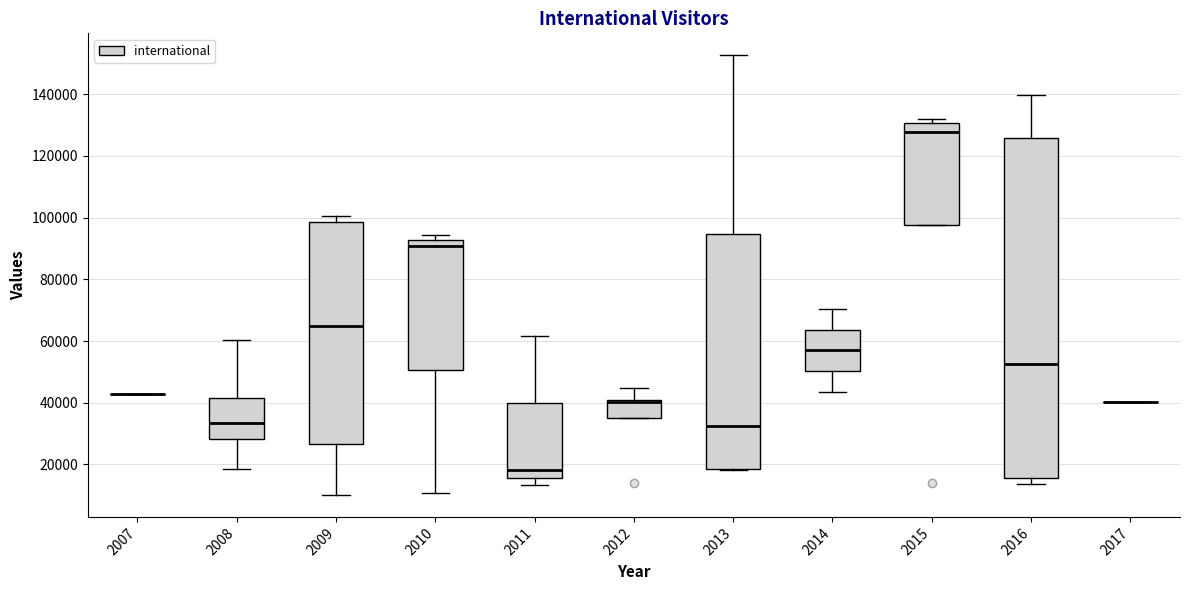

Reading left to right, transcribe this box plot: for each box, give where its median line is, the range the box spans, and where its two whiskers end, as read against the y-axis. The values are not printed on the chart, so give them approximately, as read against the axis.

2007: box collapsed to a line at 42000, whiskers 42000 to 42000
2008: median 34000, box 28000 to 42000, whiskers 18000 to 60000
2009: median 64000, box 26000 to 98000, whiskers 10000 to 100000
2010: median 90000, box 50000 to 92000, whiskers 10000 to 94000
2011: median 18000, box 16000 to 40000, whiskers 14000 to 62000
2012: median 40000 (drawn on the box's upper edge), box 36000 to 40000, whiskers 36000 to 44000
2013: median 32000, box 18000 to 94000, whiskers 18000 to 152000
2014: median 56000, box 50000 to 64000, whiskers 44000 to 70000
2015: median 128000, box 98000 to 130000, whiskers 98000 to 132000
2016: median 52000, box 16000 to 126000, whiskers 14000 to 140000
2017: box collapsed to a line at 40000, whiskers 40000 to 40000